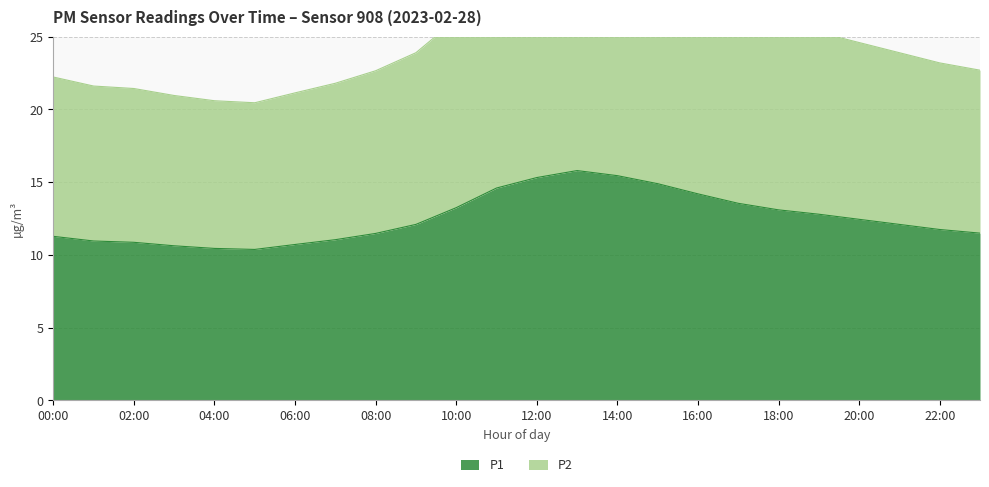

Where is the first local maximum for P2?

13:00